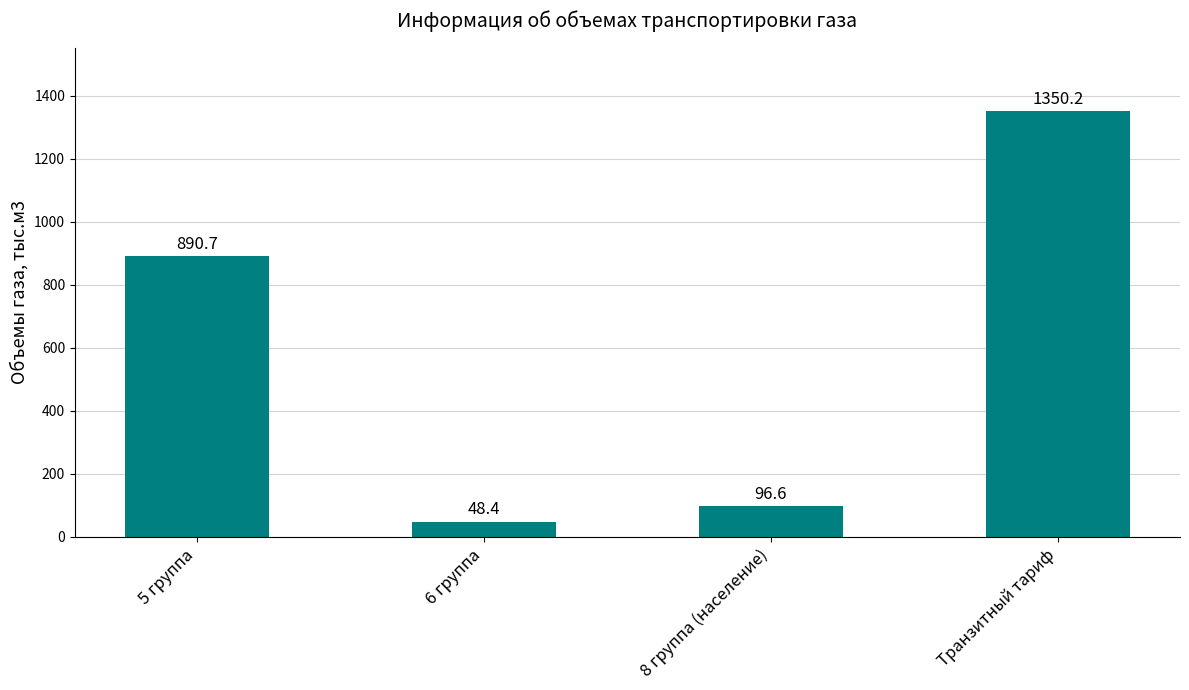

What position from the left is 8 группа (население)?

3